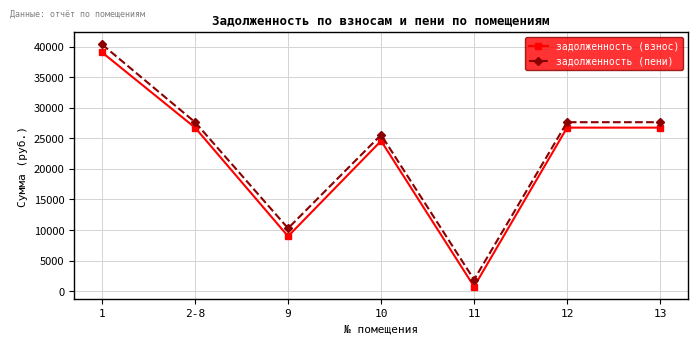

True or false: задолженность (пени) has more than 2 interior local peaks.

False